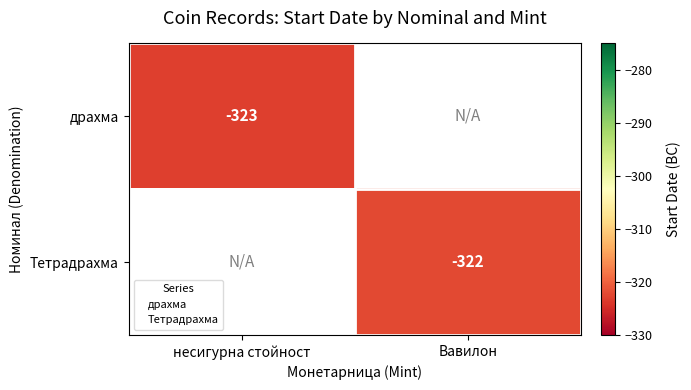

Read the Тетрадрахма value at Вавилон.

-322.2